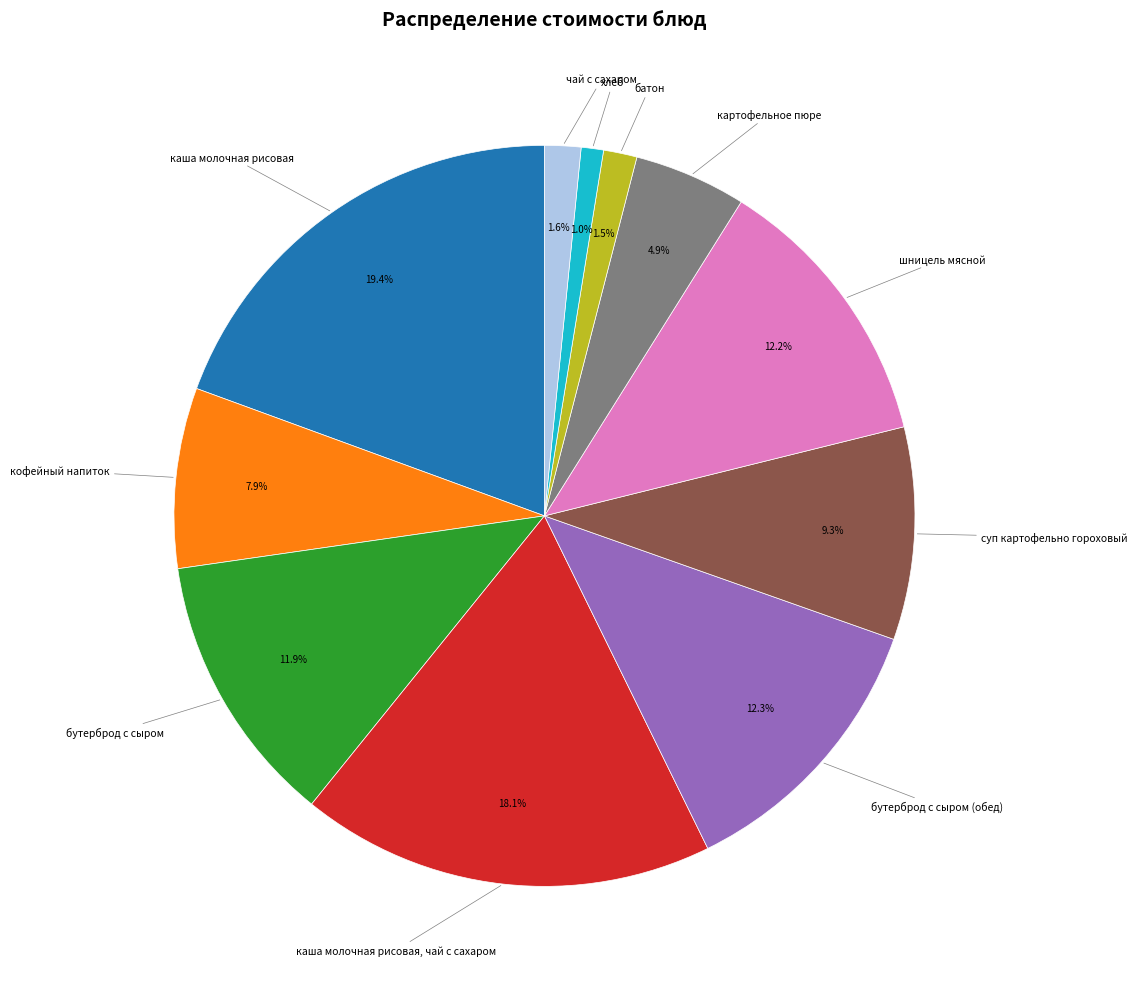

To the nearest percent, what is the combined percentage of суп картофельно гороховый and каша молочная рисовая, чай с сахаром?

27%